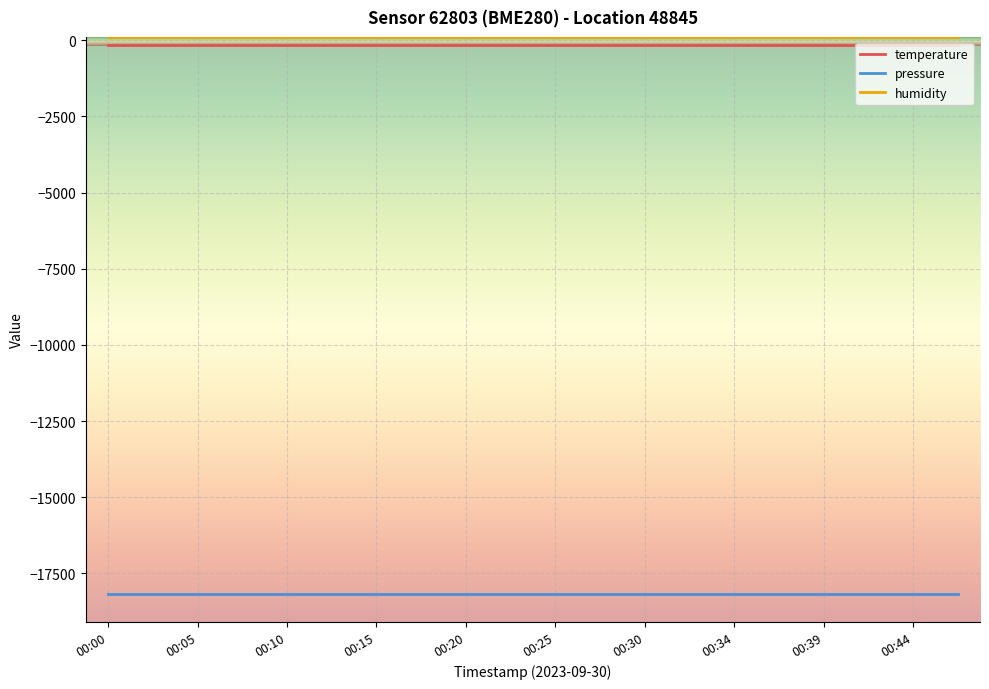

True or false: pressure and humidity cross at least once.

False